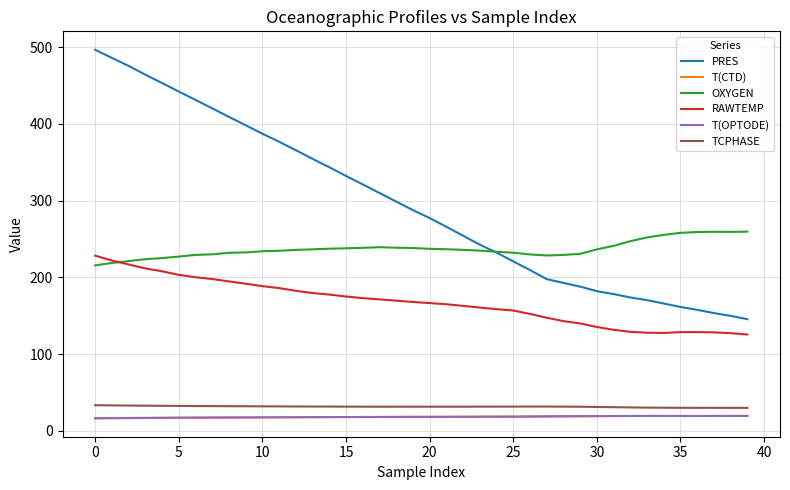

Count the number of categories in the chart.

40